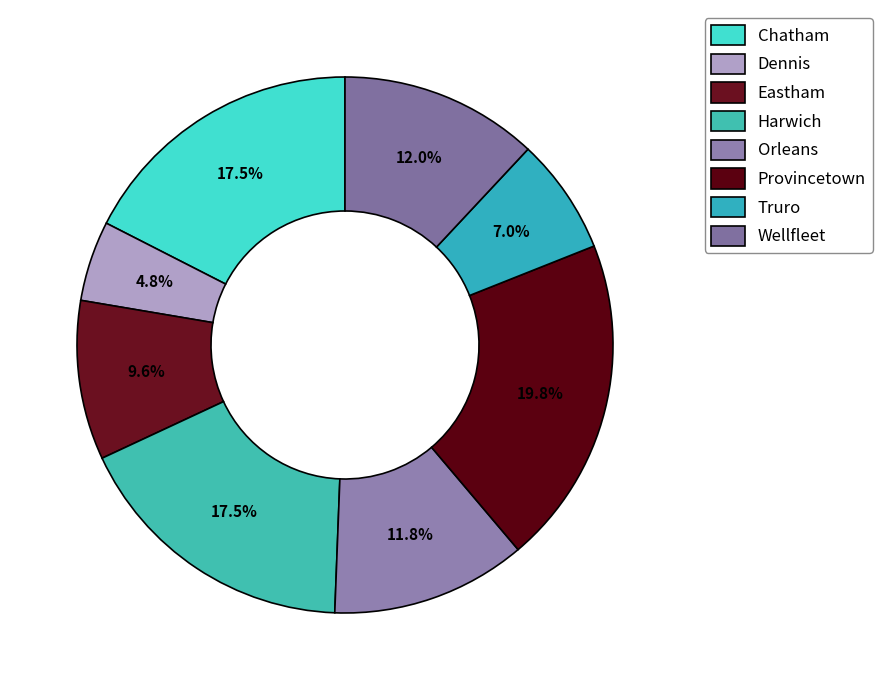

Which category has the biggest portion of the pie?

Provincetown